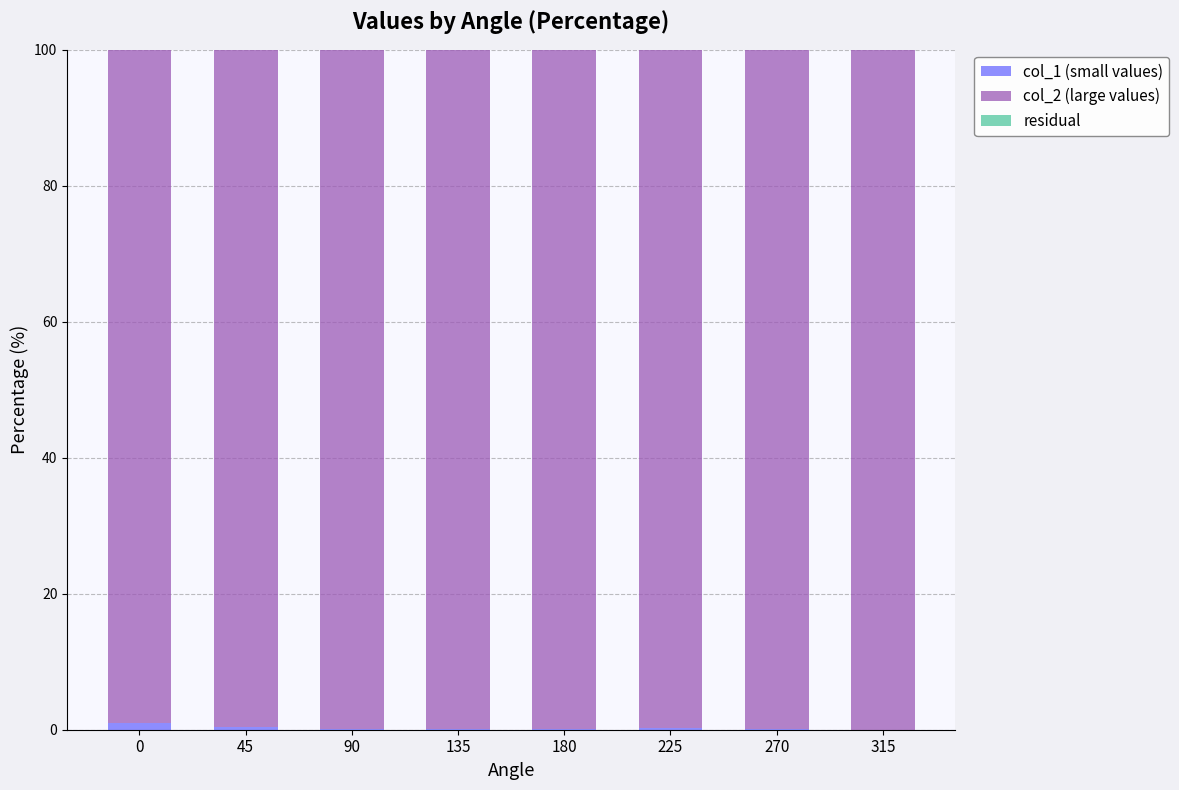

What is the total value across all series at 315?

100.0